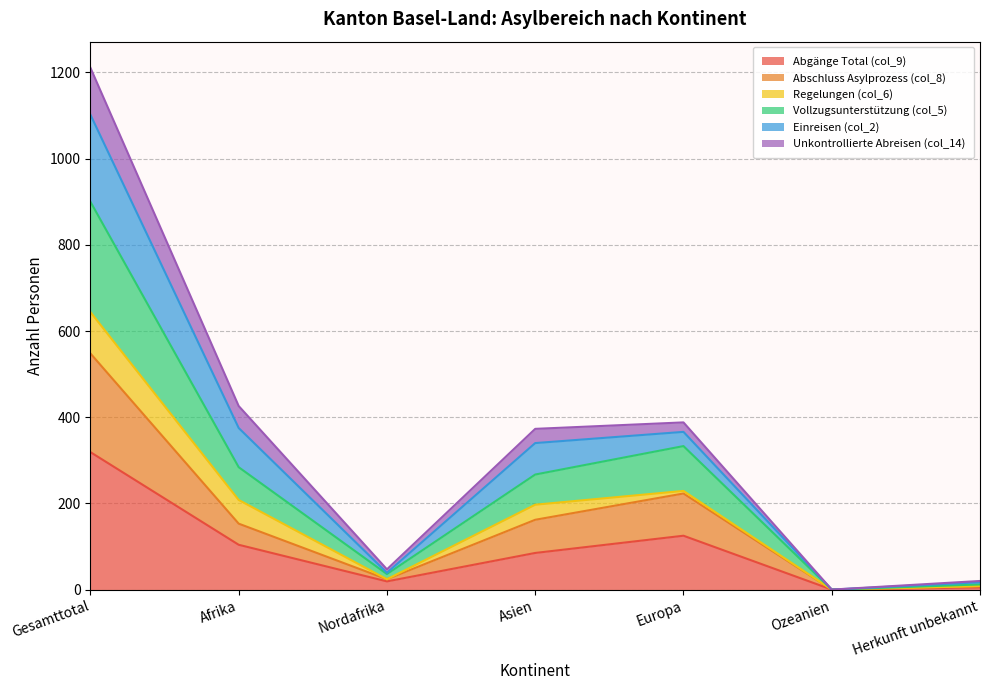

True or false: Vollzugsunterstützung (col_5) and Unkontrollierte Abreisen (col_14) cross at least once.

False